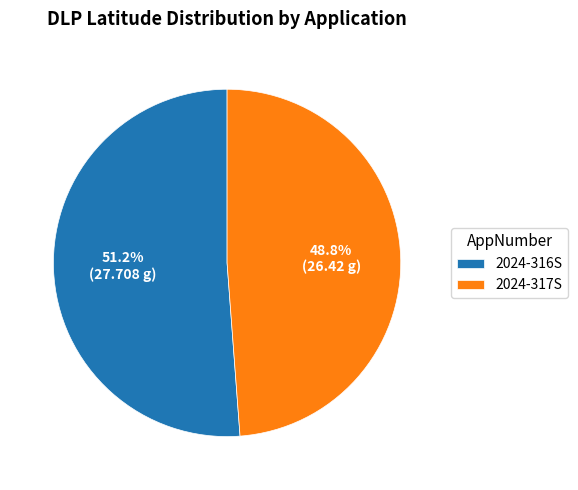

Combined, do 2024-316S and 2024-317S account for over 50%?

Yes